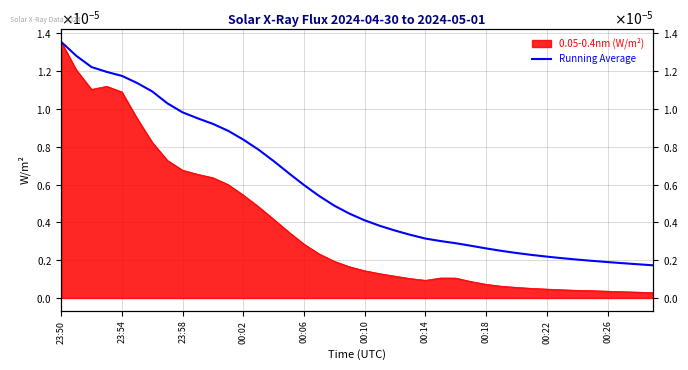

True or false: there are more than 0 points higher than both neighbors.

False